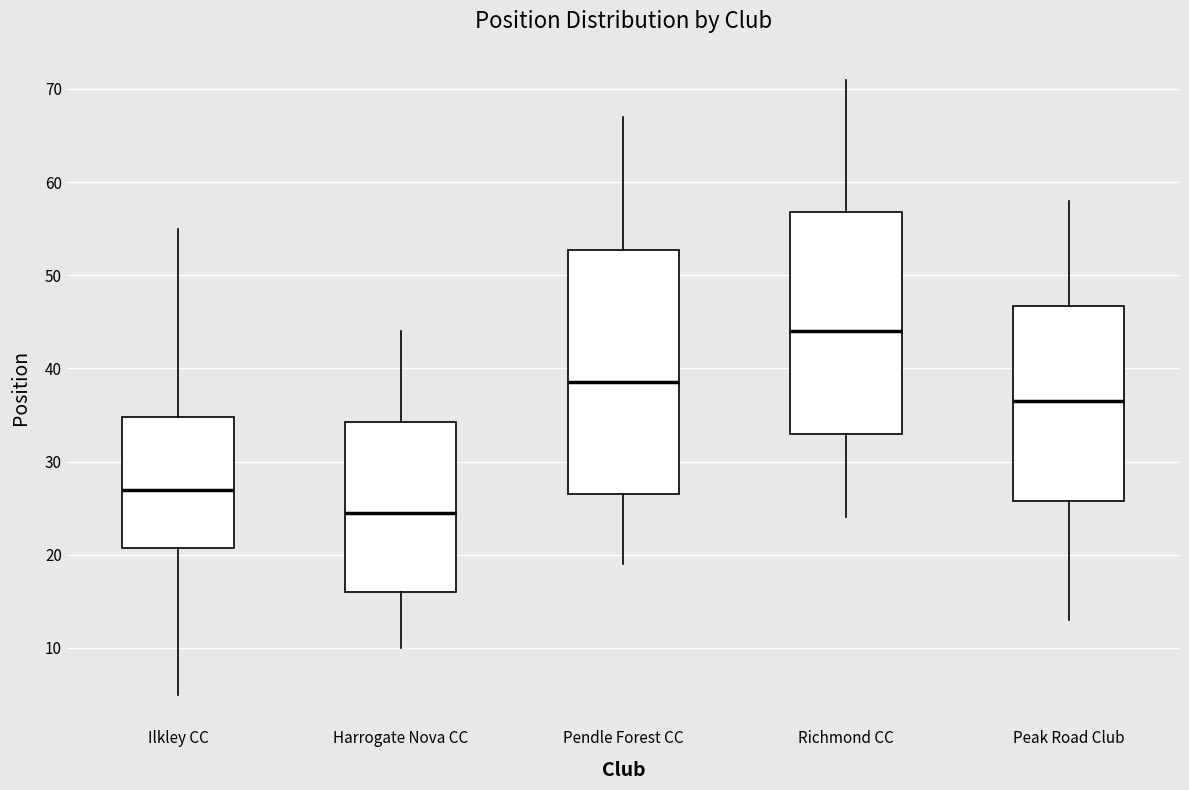

Reading left to right, transcribe this box plot: for each box, give where its median line is, the range the box spans, and where its two whiskers end, as read against the y-axis. The values are not printed on the chart, so give them approximately, as read against the axis.

Ilkley CC: median 27, box 21 to 35, whiskers 5 to 55
Harrogate Nova CC: median 25, box 16 to 34, whiskers 10 to 44
Pendle Forest CC: median 39, box 27 to 53, whiskers 19 to 67
Richmond CC: median 44, box 33 to 57, whiskers 24 to 71
Peak Road Club: median 37, box 26 to 47, whiskers 13 to 58